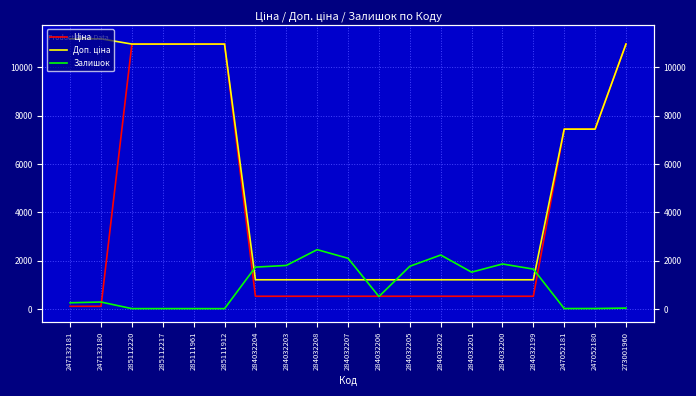

Rank the series by their average value, from lowest to highest.

Залишок, Ціна, Доп. ціна